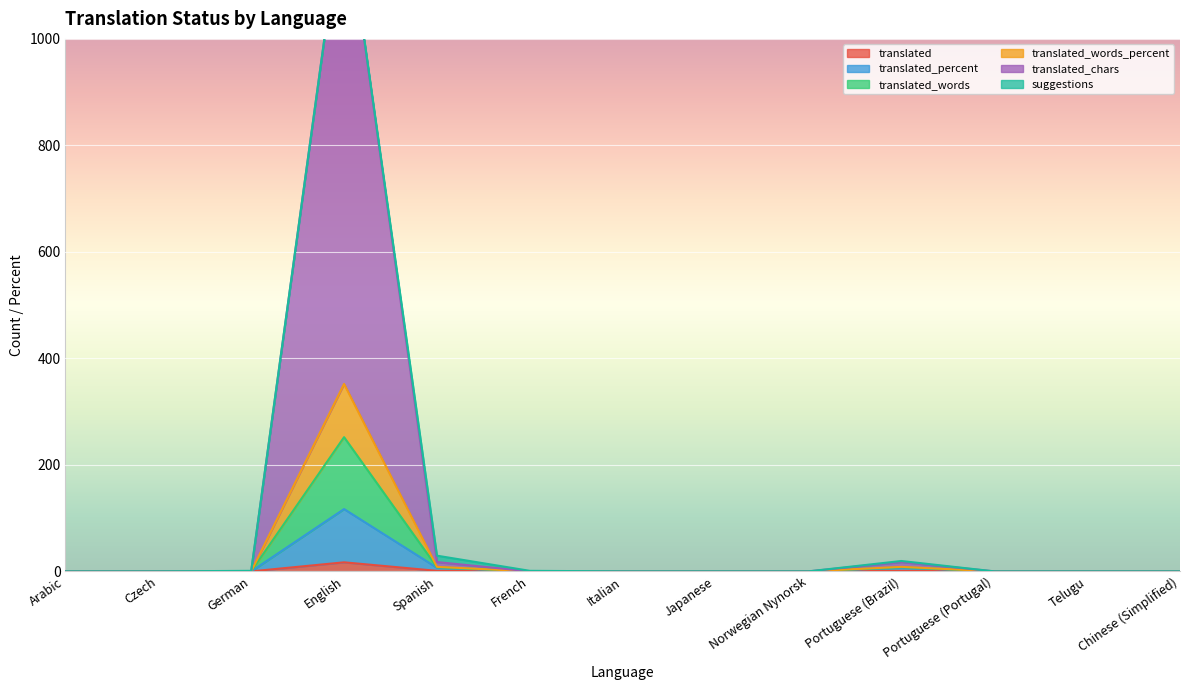

Is it true that translated equals 0 at Norwegian Nynorsk?

True